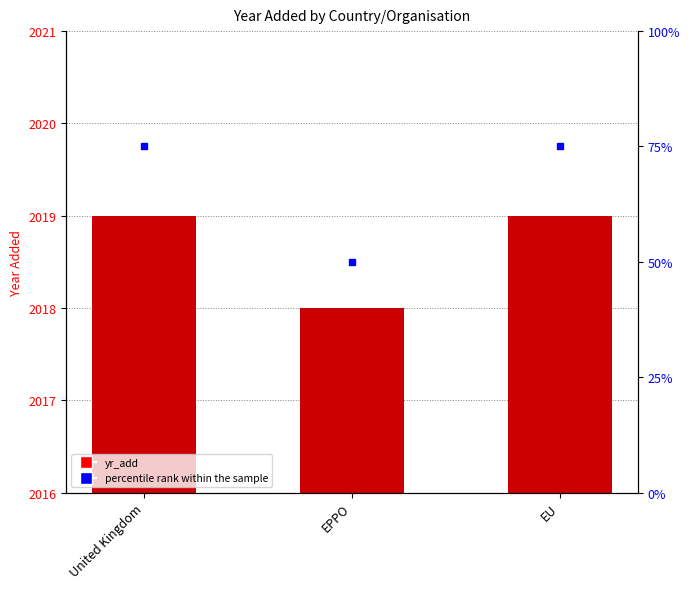

What position from the left is United Kingdom?

1